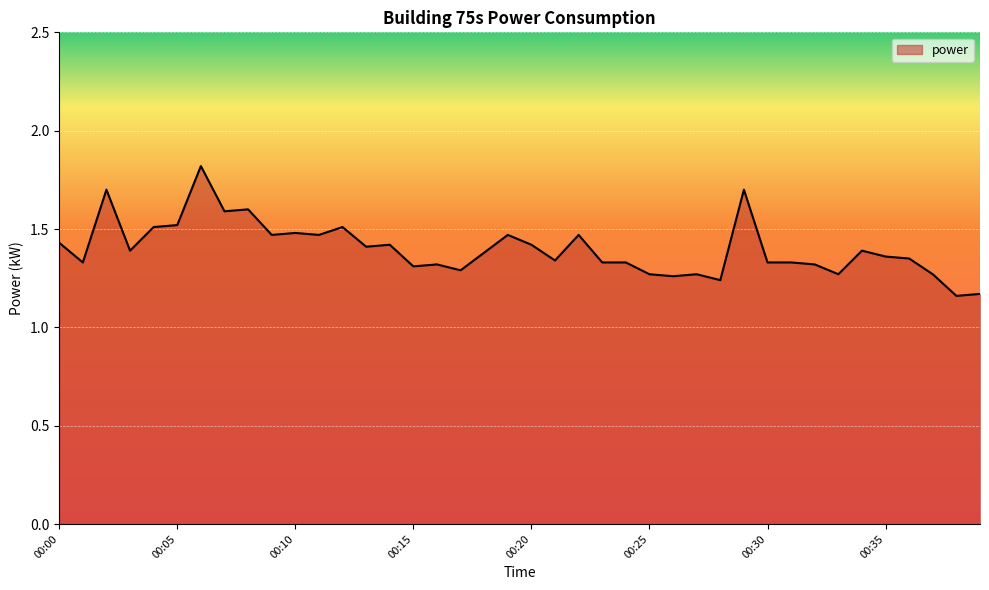

What is the maximum value shown in the chart?

1.8